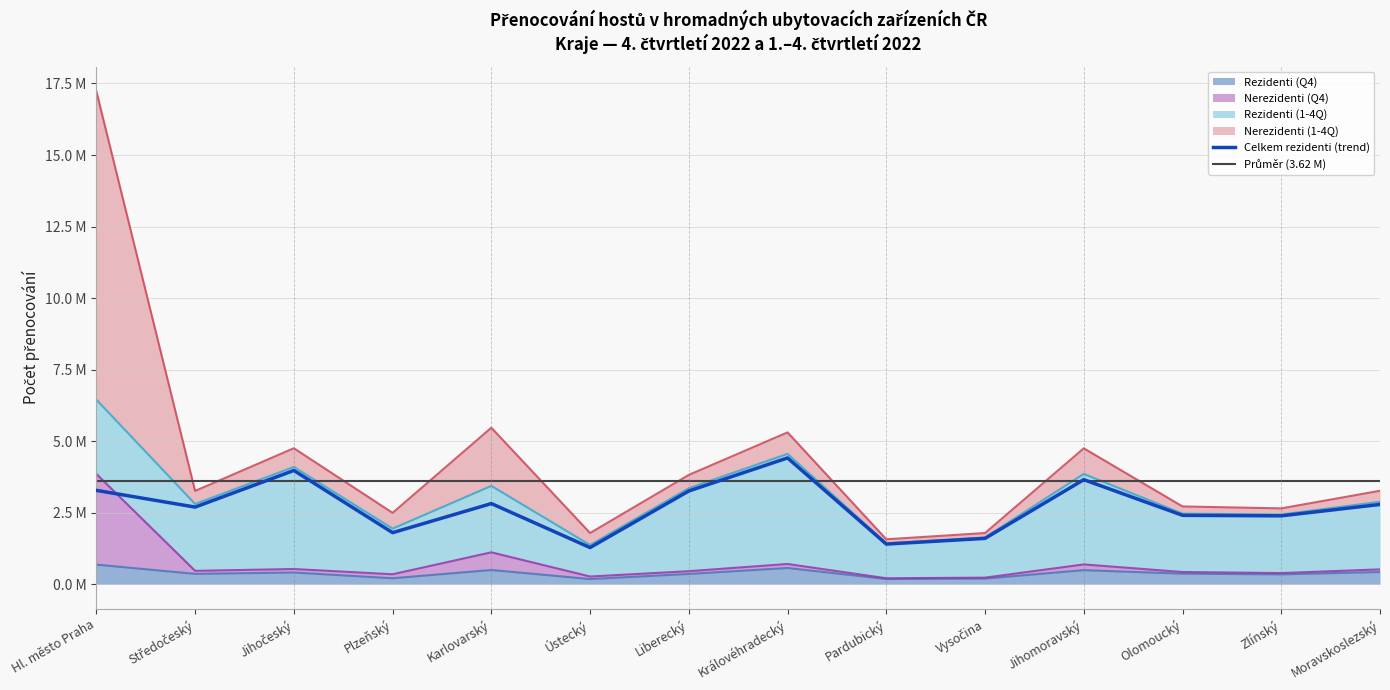

Where does the Rezidenti (Q4) series first go above 371602?

Hl. město Praha